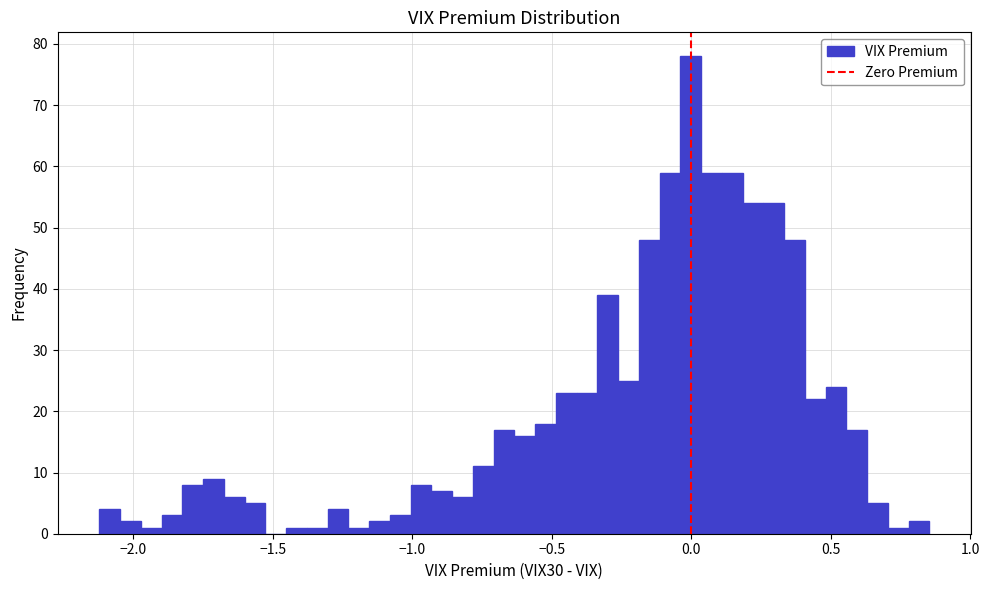

Around what value on the x-axis is the tallest bar? Give the approximate position of its centre, as read against the axis.

0.00